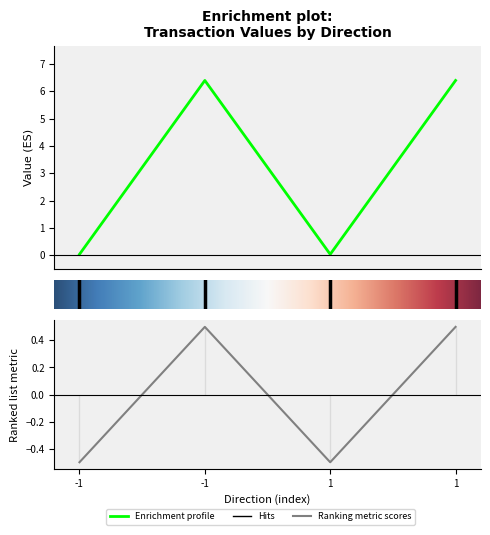

True or false: io_index and value intersect in this chart.

False